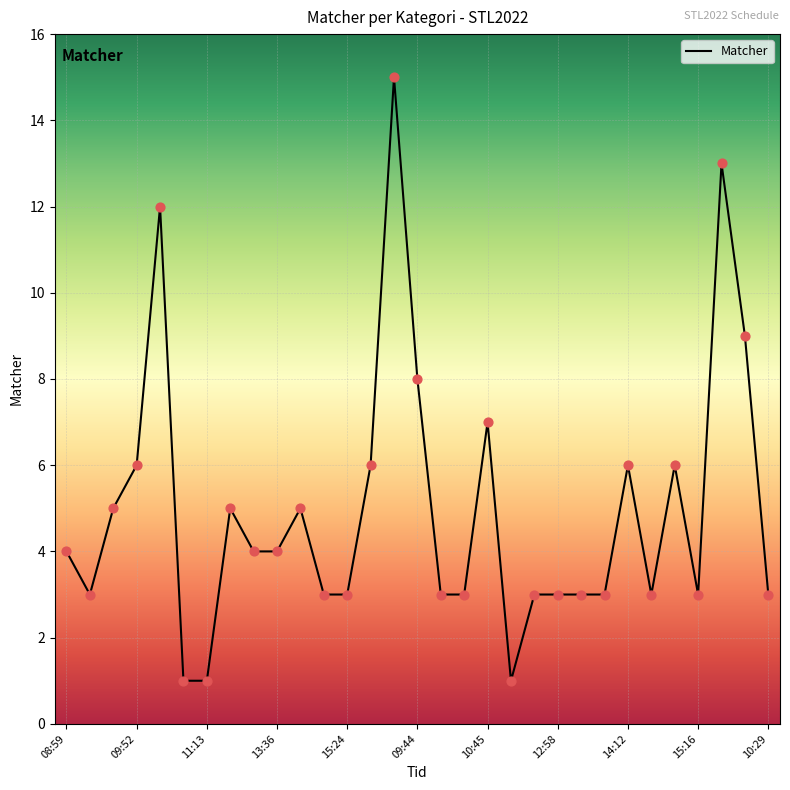

What is the greatest value displayed?

15